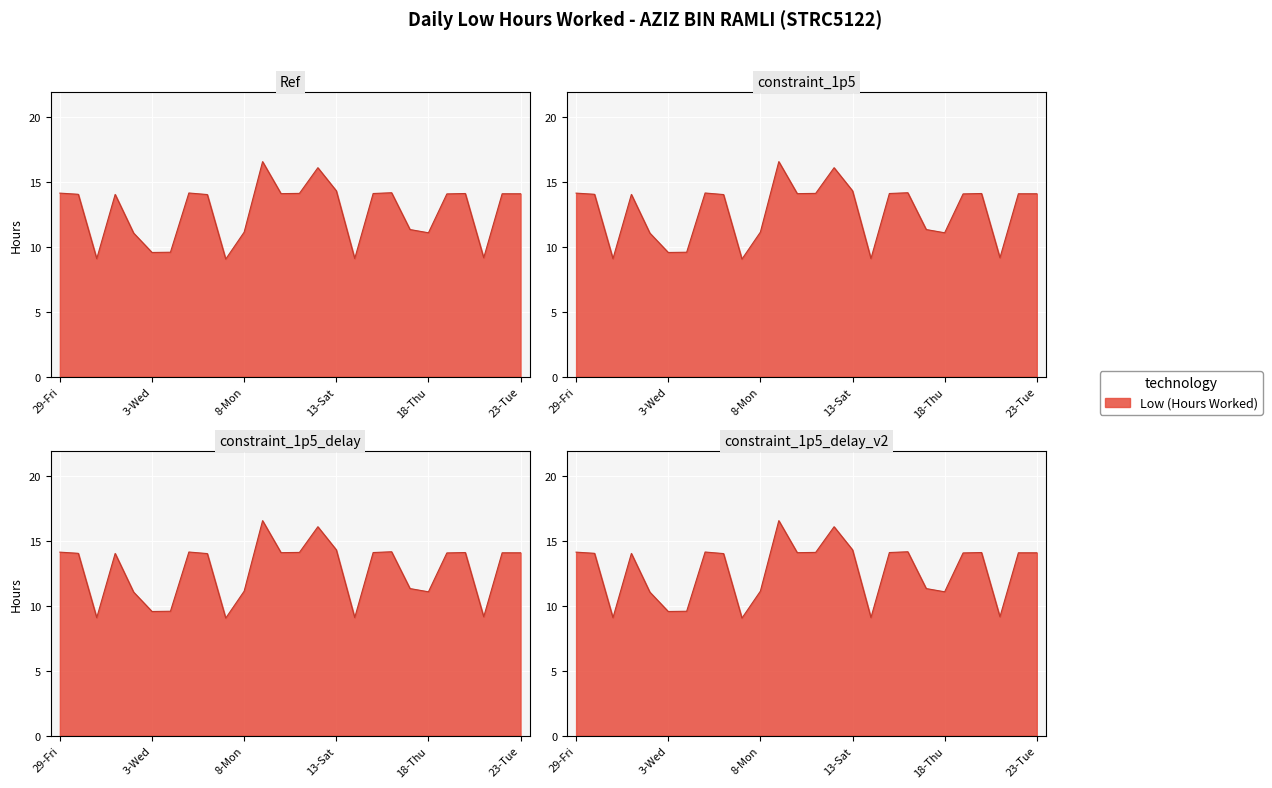

Reading left to right, extract all data points from this chart.

29-Fri=14.2	30-Sat=14.1	31-Sun=9.1	1-Mon=14.1	2-Tue=11.1	3-Wed=9.6	4-Thu=9.6	5-Fri=14.2	6-Sat=14.1	7-Sun=9.1	8-Mon=11.2	9-Tue=16.6	10-Wed=14.1	11-Thu=14.1	12-Fri=16.1	13-Sat=14.3	14-Sun=9.1	15-Mon=14.1	16-Tue=14.2	17-Wed=11.3	18-Thu=11.1	19-Fri=14.1	20-Sat=14.1	21-Sun=9.2	22-Mon=14.1	23-Tue=14.1